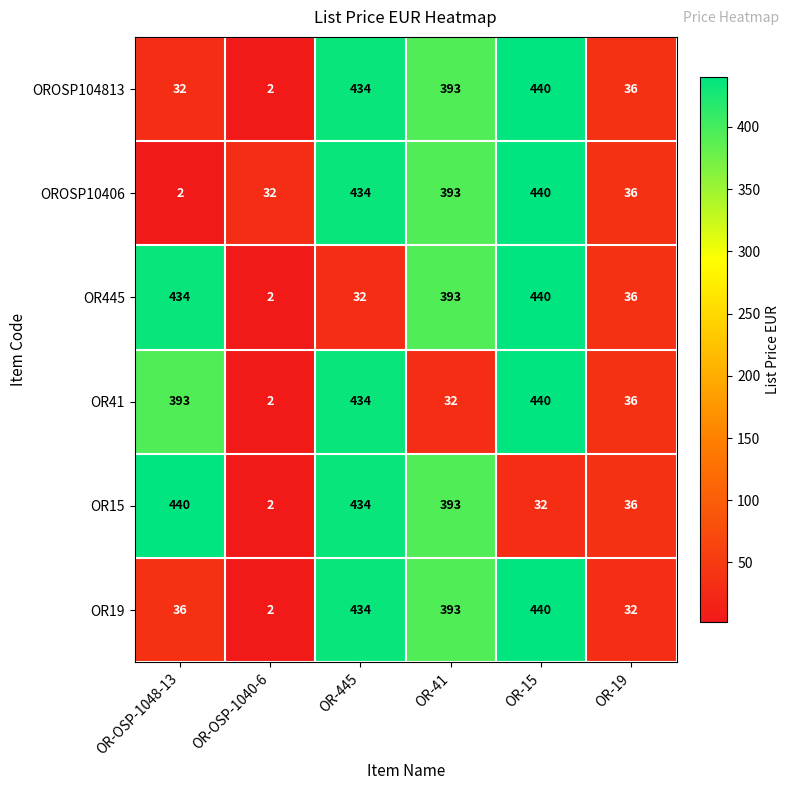

What is the difference between the OR19 values at OR-19 and OR-OSP-1040-6?

30